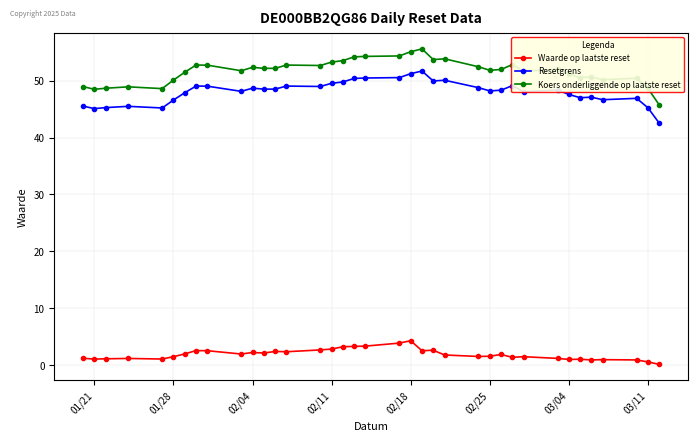

Which series has the widest spread of values?

Koers onderliggende op laatste reset